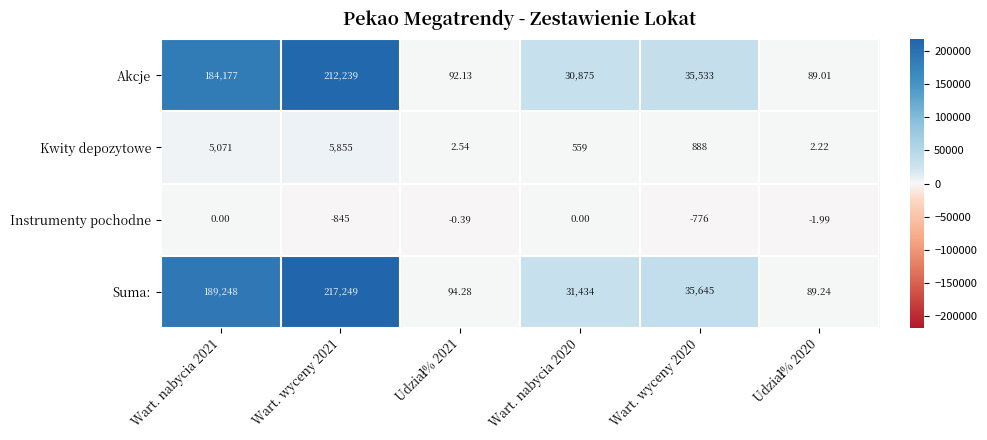

Between Wart. nabycia 2020 and Wart. wyceny 2020, which series saw the biggest shift?

Akcje